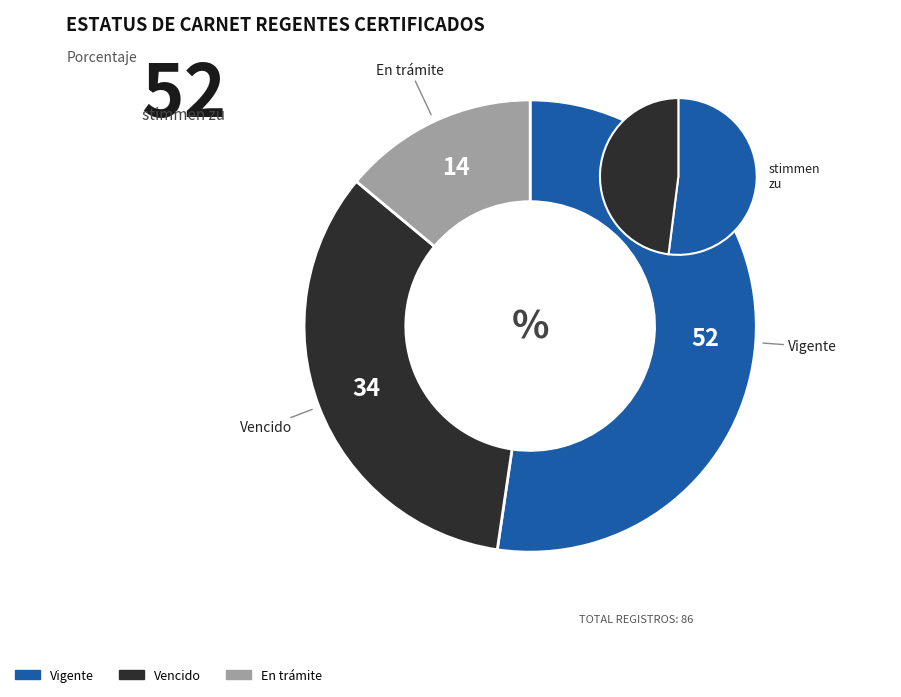

What is the ratio of the value at En trámite to the value at Vigente?

0.3